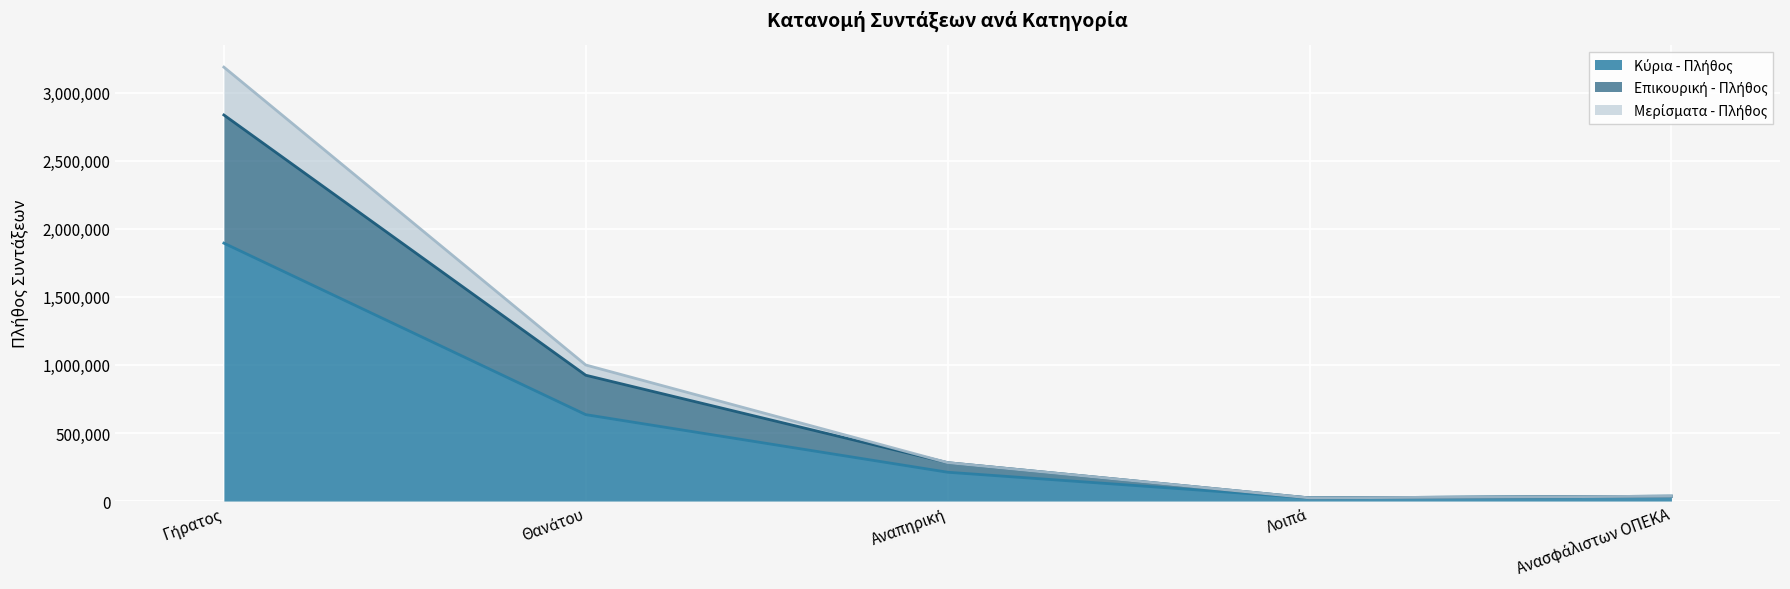

In Κύρια - Πλήθος, how many points are lower than both neighbors (excluding endpoints)?

1